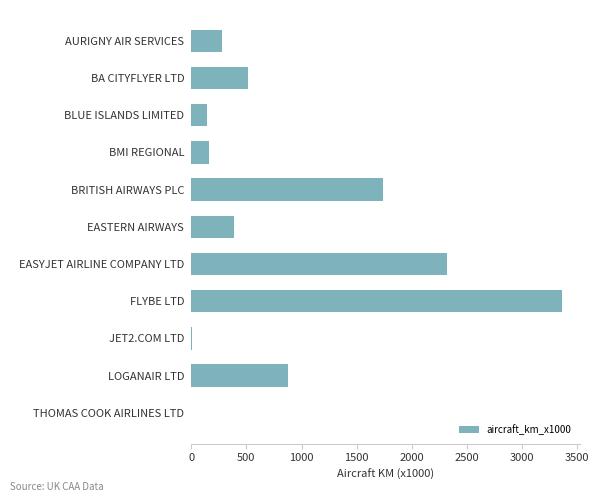

Which label corresponds to the largest value in the chart?

FLYBE LTD